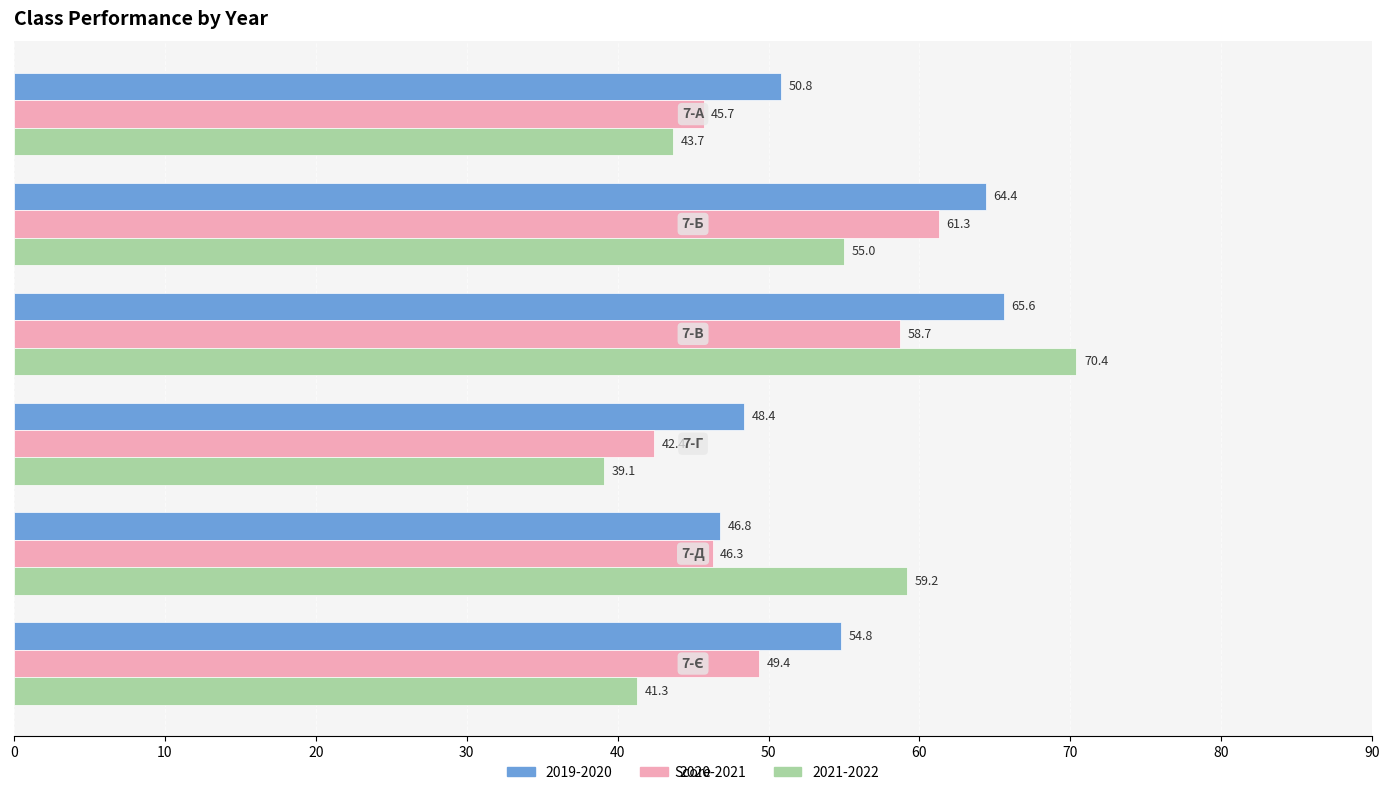

What is the highest value of the 2019-2020 series?

65.6